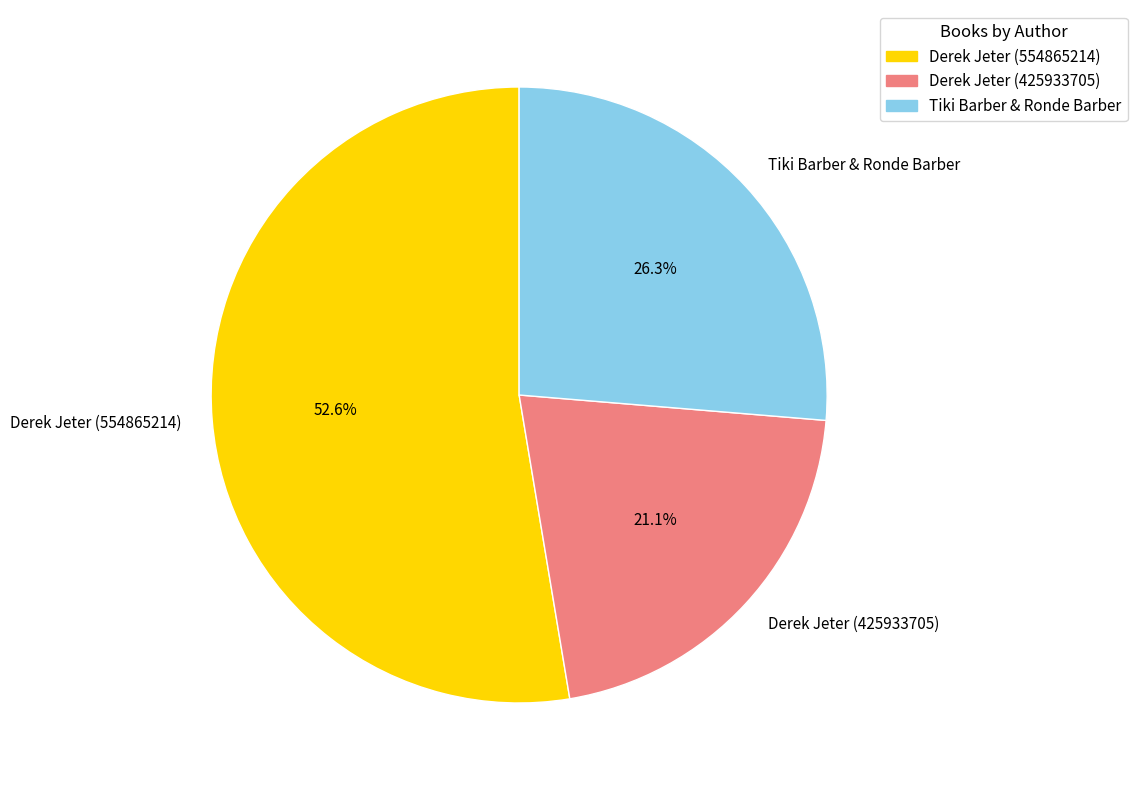

How many slices are in this pie chart?

3